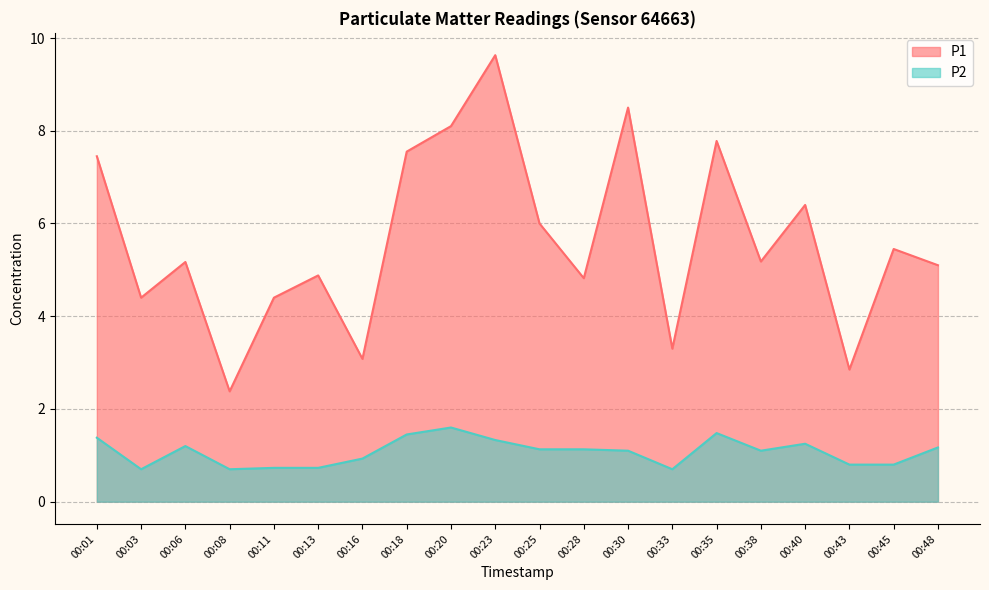

True or false: P1 and P2 intersect in this chart.

False